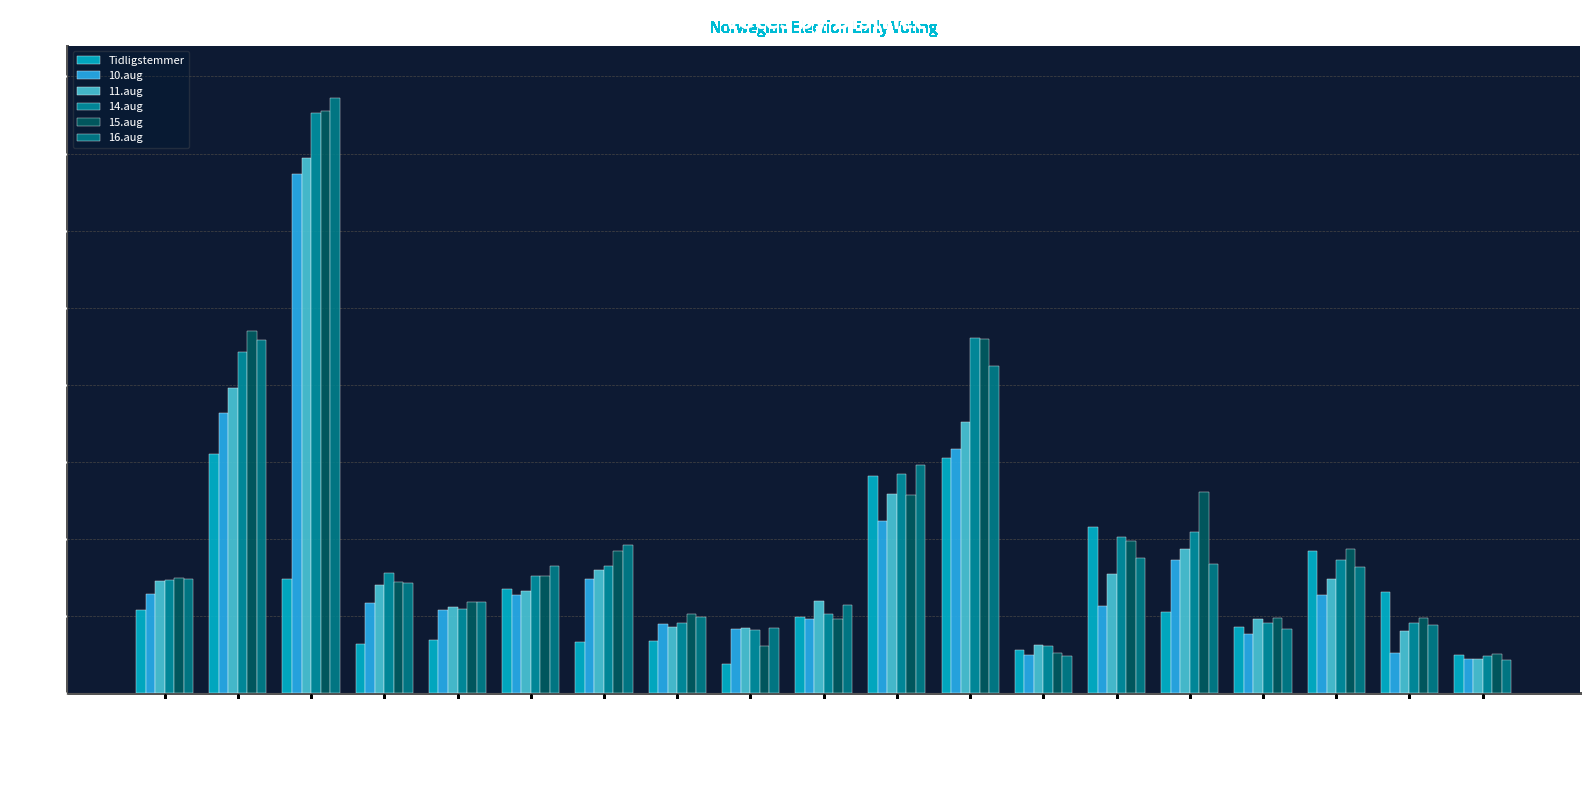

Which series has the largest range (max minus min)?

16.aug